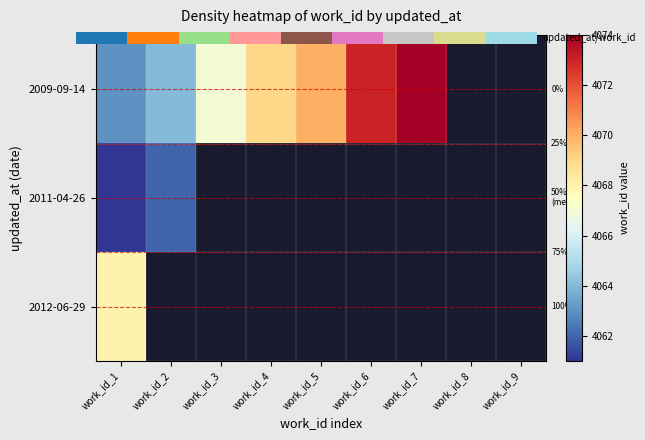

The 2011-04-26 series shows 5316.1 at work_id_1. True or false?

False